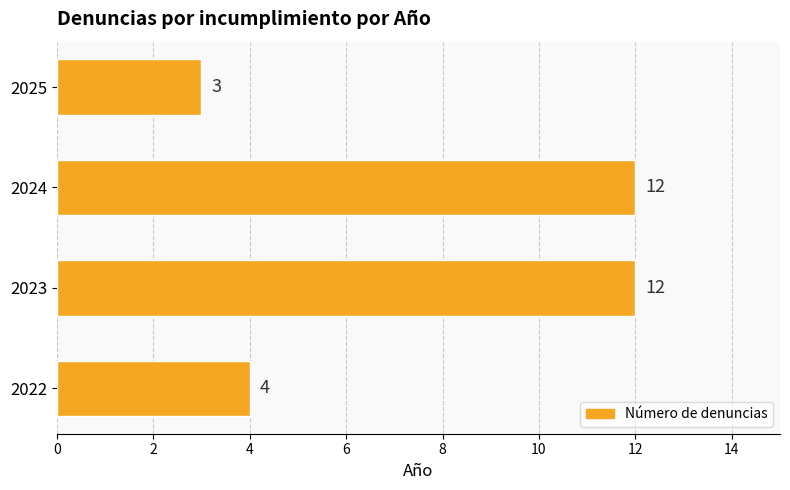

What is the change in value from 2022 to 2024?

+8